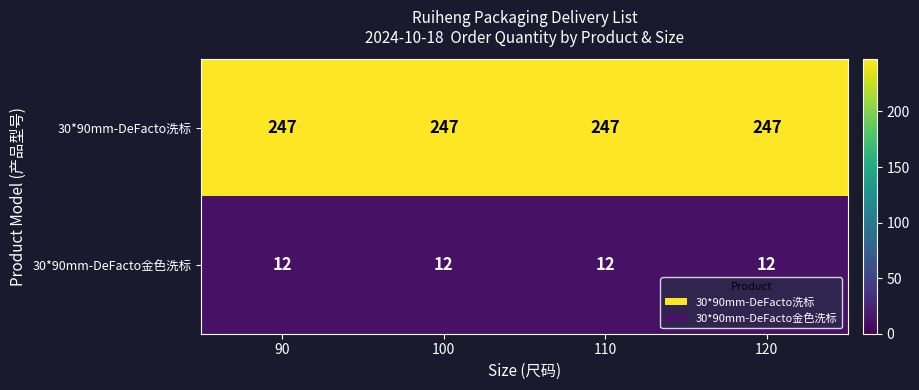

What is the greatest value displayed?

247